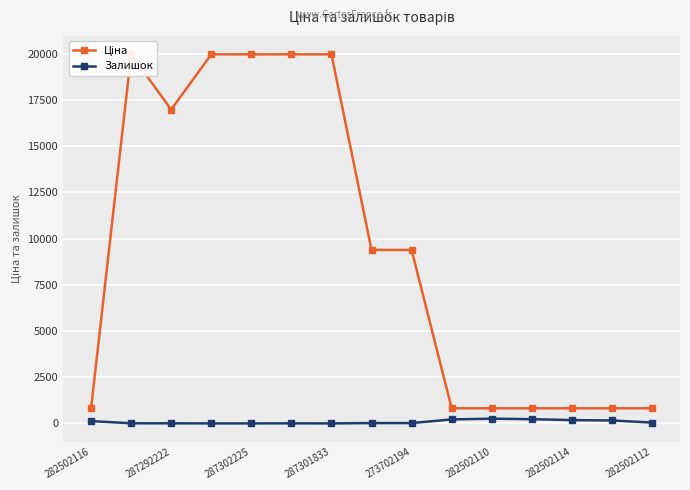

Reading left to right, extract all data points from this chart.

Ціна: 818.5	19964.2	16976.3	19964.2	19964.2	19964.2	19964.2	9384.0	9384.0	818.5	818.5	818.5	818.5	818.5	818.5
Залишок: 125.0	7.0	5.0	0.0	0.0	3.0	0.0	18.0	18.0	215.0	256.0	229.0	178.0	159.0	46.0